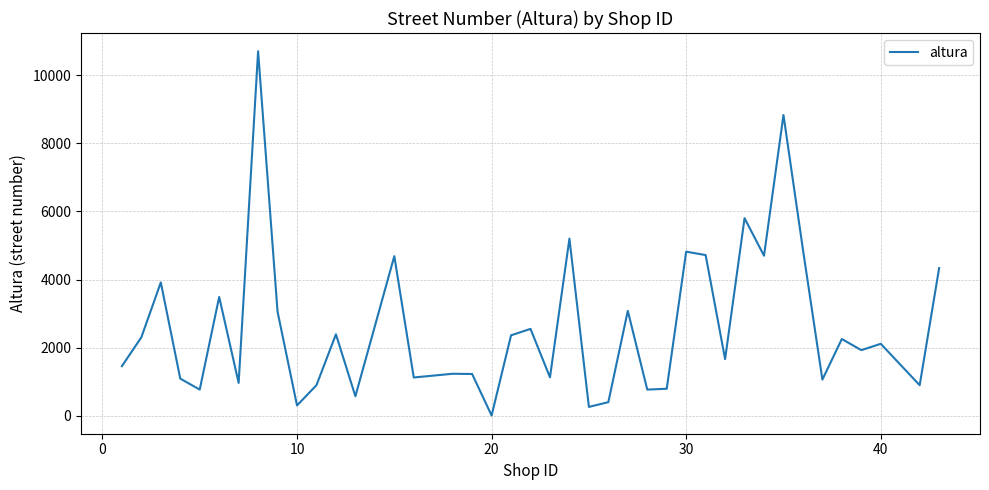

What is the maximum value shown in the chart?

10700